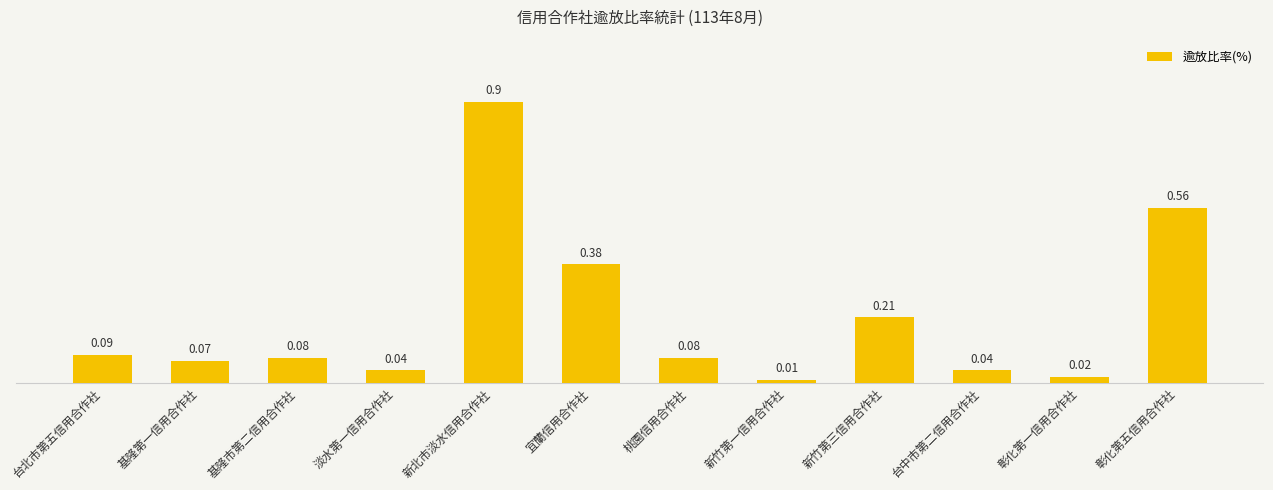

True or false: the data shows 0.1 at 台北市第五信用合作社.

True